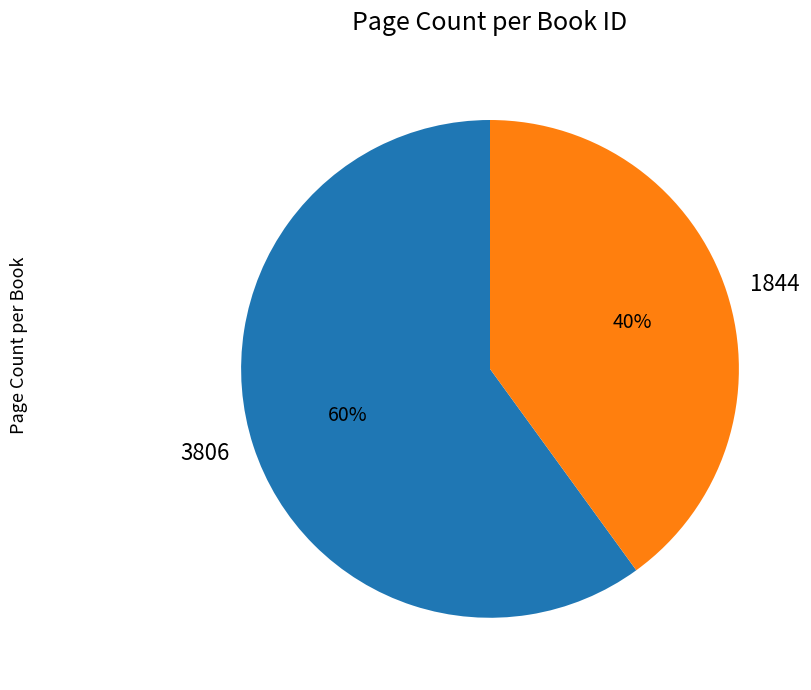

To the nearest percent, what is the difference between the 3806 and 1844 slice percentages?

20%